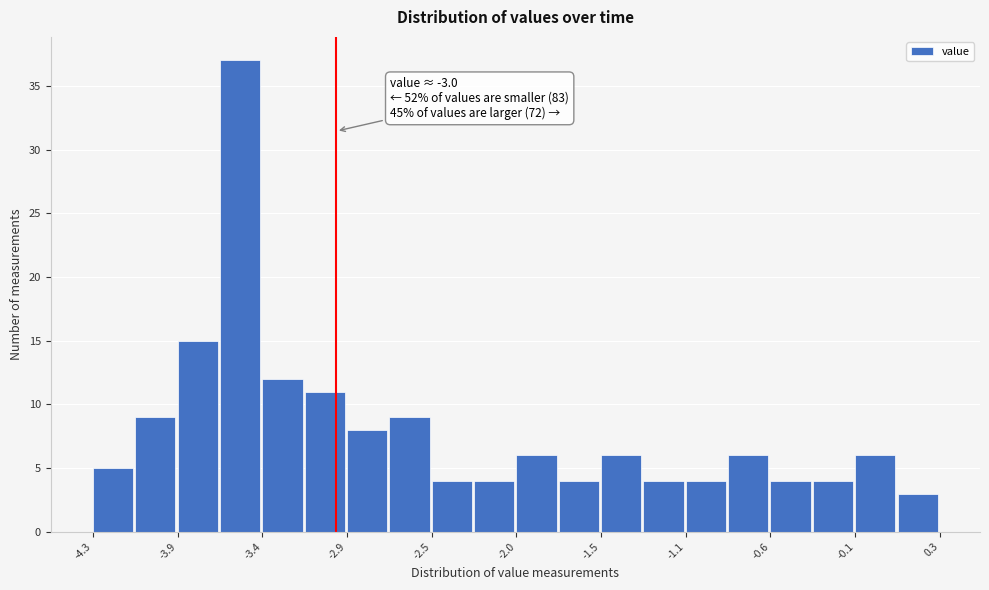

Over which range of the x-axis is the bar tallest?

-3.645 to -3.410